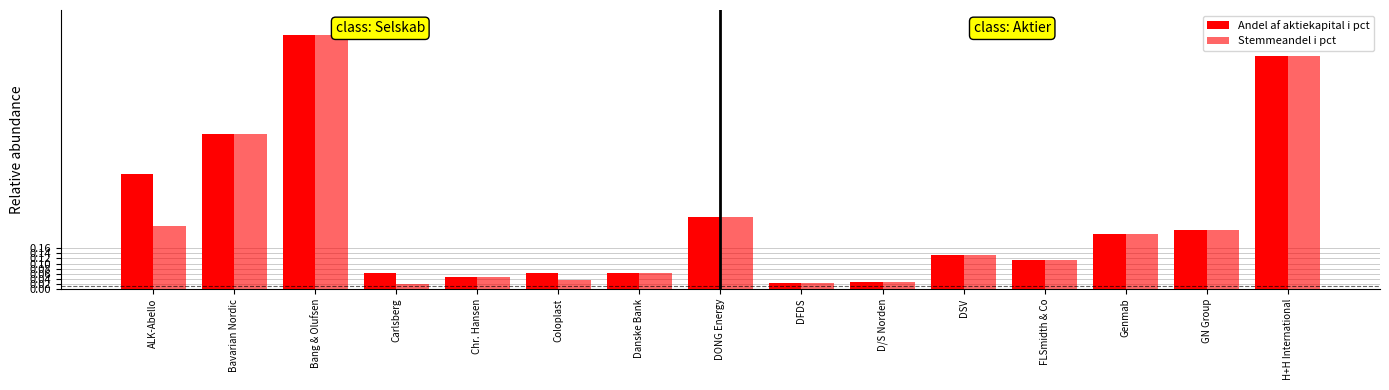

Reading right to left, list all the values displayed in this chart.

Andel af aktiekapital i pct: 0.9	0.2	0.2	0.1	0.1	0.0	0.0	0.3	0.1	0.1	0.0	0.1	1.0	0.6	0.5
Stemmeandel i pct: 0.9	0.2	0.2	0.1	0.1	0.0	0.0	0.3	0.1	0.0	0.0	0.0	1.0	0.6	0.2